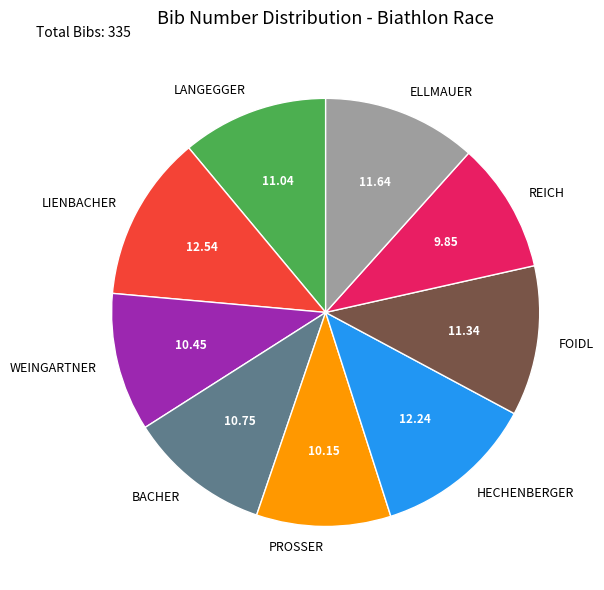

Combined, do FOIDL and LIENBACHER account for over 50%?

No